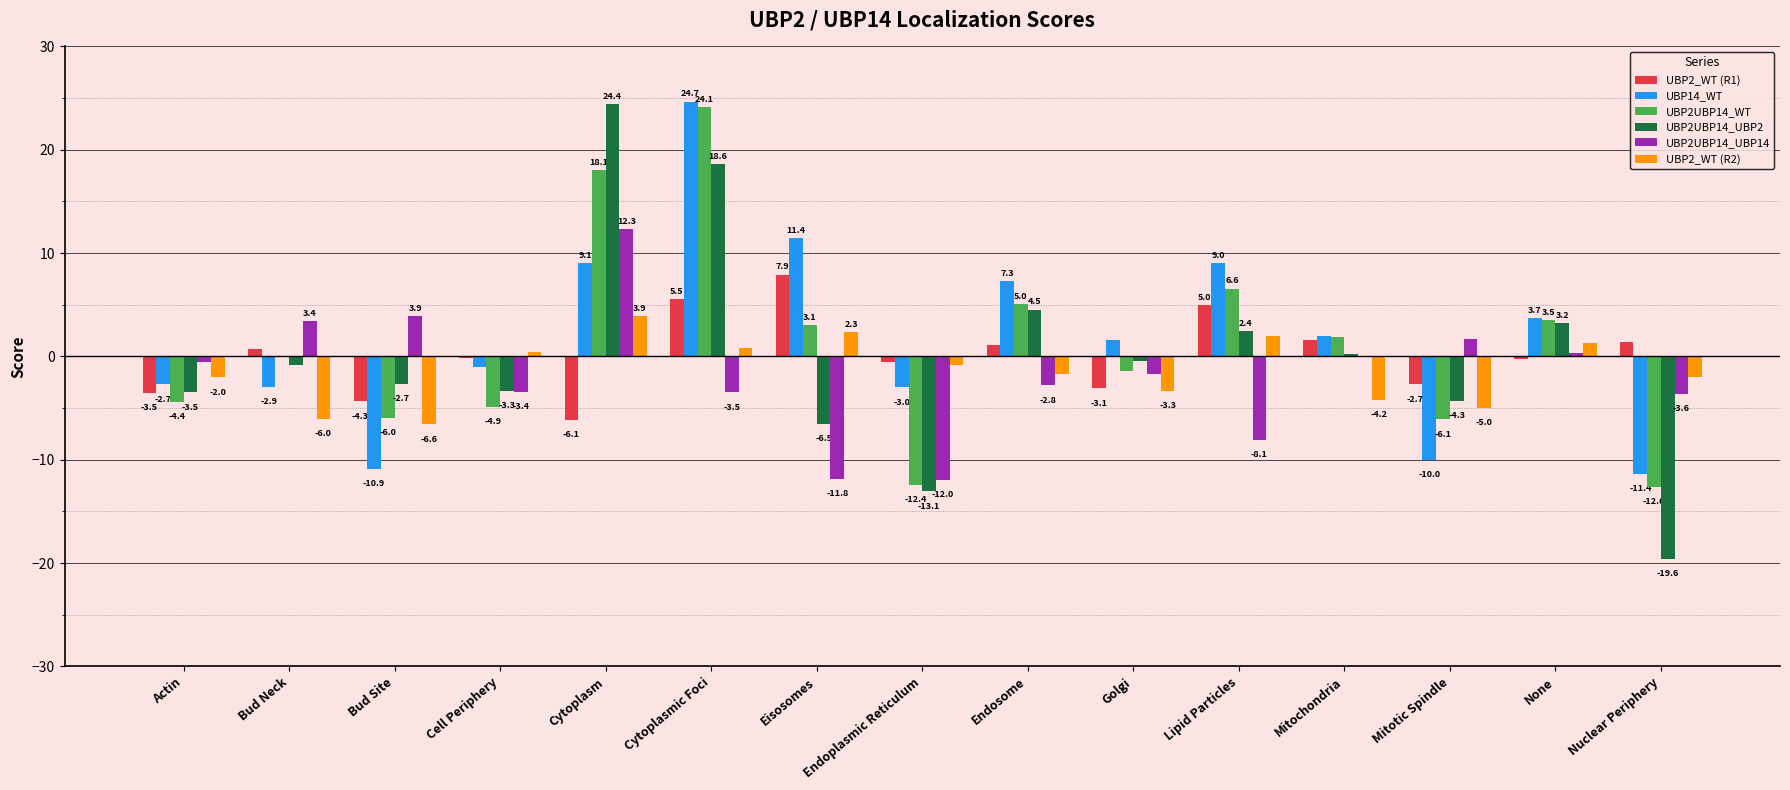

Between Endosome and Lipid Particles, which series saw the biggest shift?

UBP2UBP14_UBP14